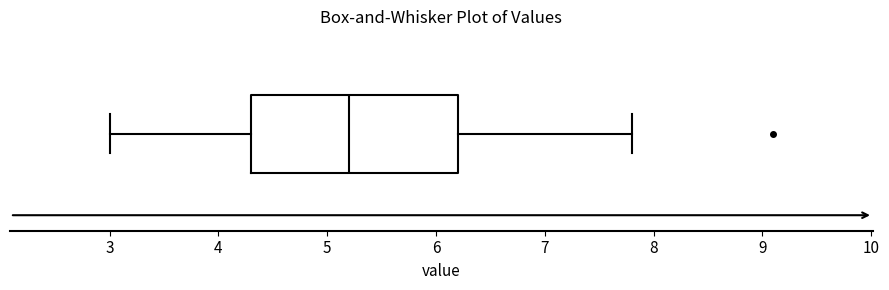

Read this box plot against the x-axis: the position of the median line, the range covered by the box, and the ends of both whiskers. The values are not printed on the chart, so give them approximately, as read against the axis.

median 5.2, box 4.3 to 6.2, whiskers 3.0 to 7.8